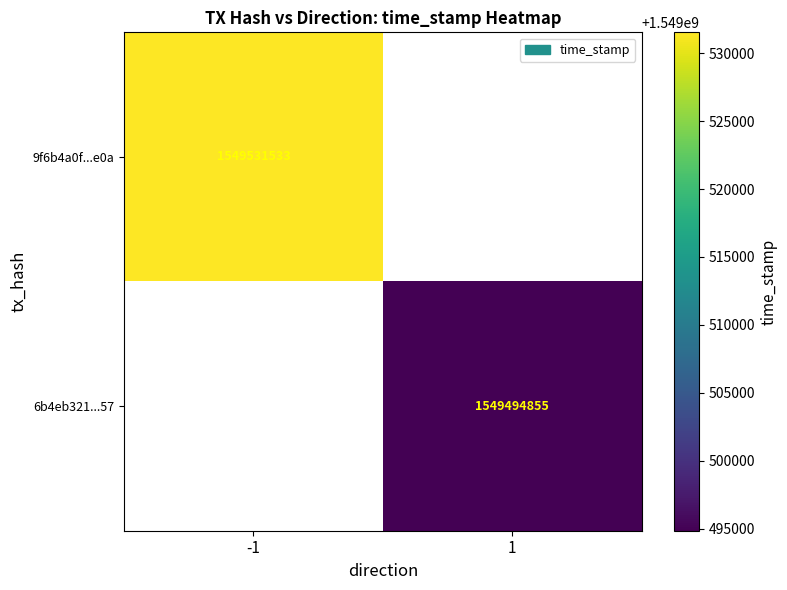

Is it true that 6b4eb321...57 equals 2404634235 at 1?

False